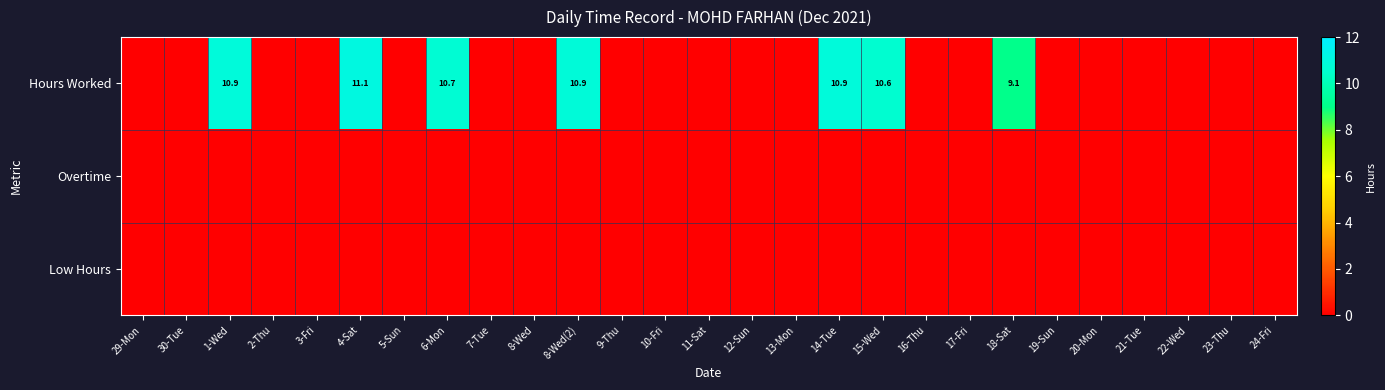

How many data points does each series have?

27